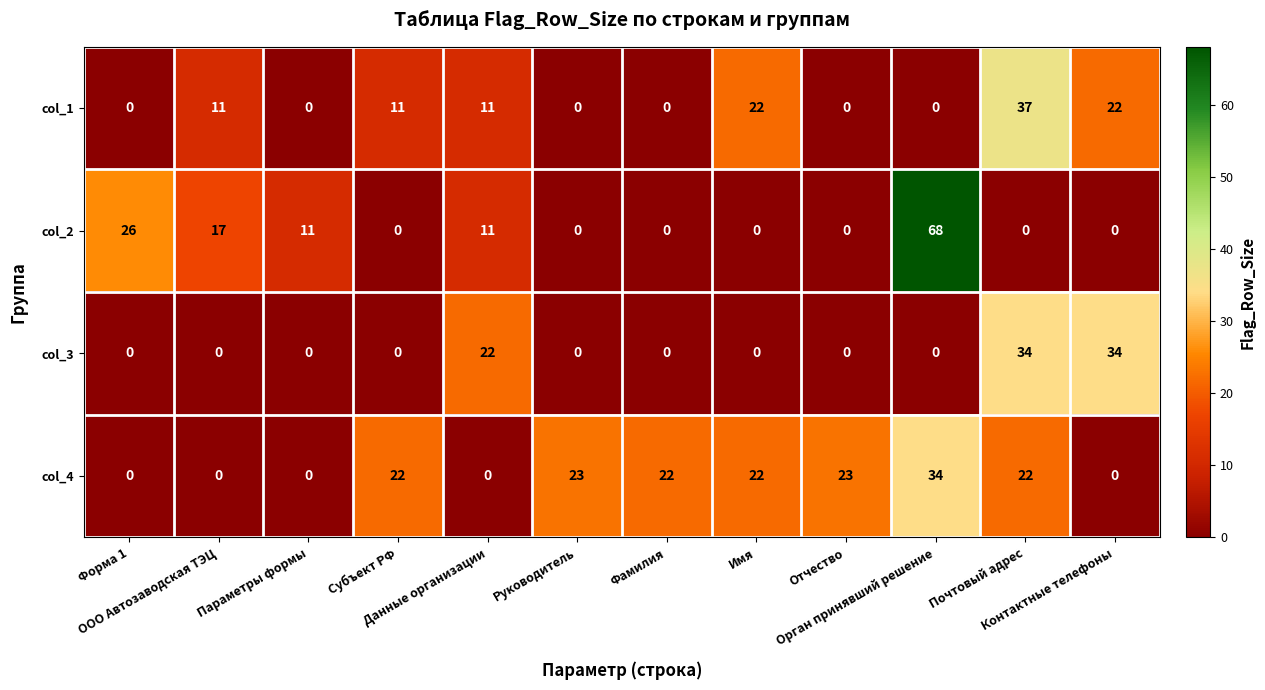

What is the highest value of the col_3 series?

34